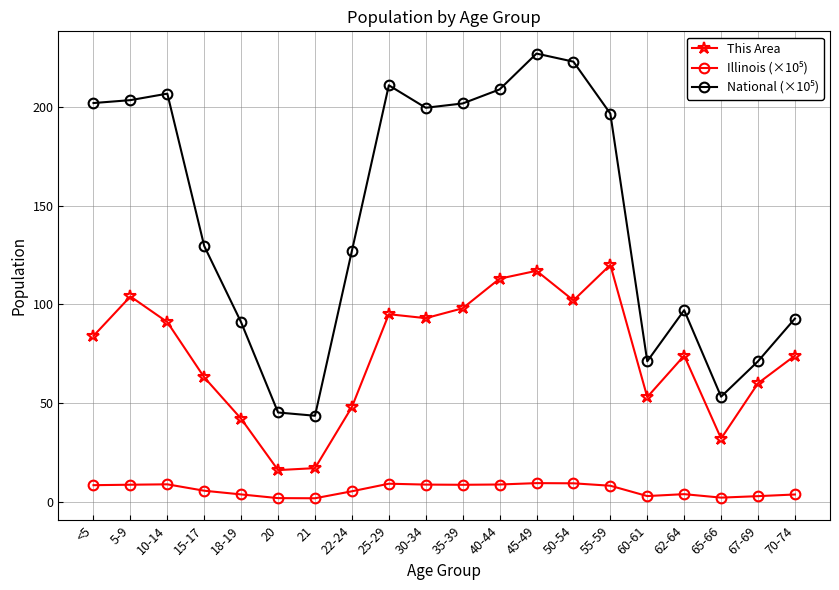

At which category is the sum across all series the highest?

45-49